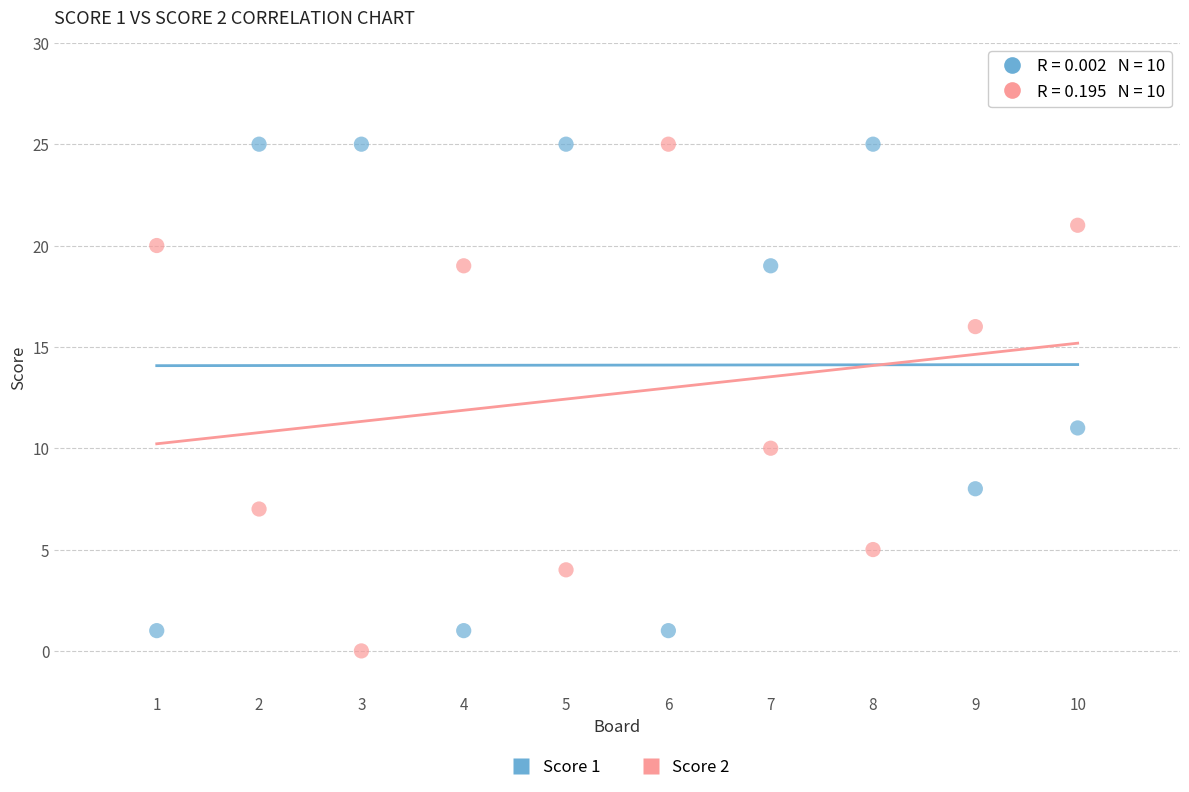

Across all series, what Y value is closest to 12?

11